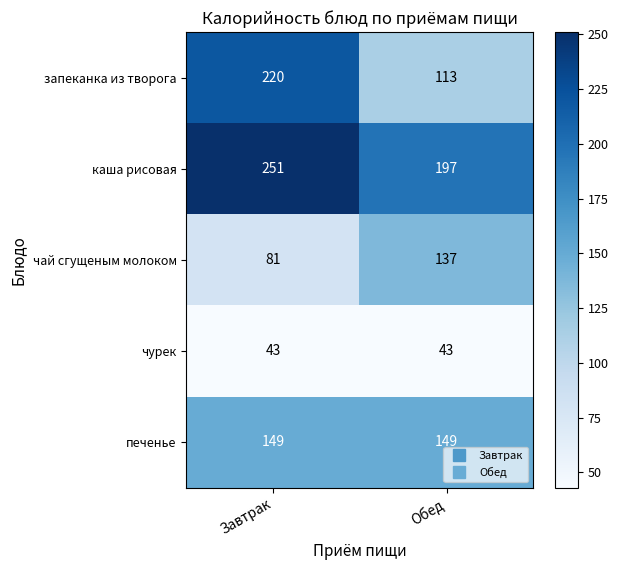

What is the maximum value for каша рисовая?

251